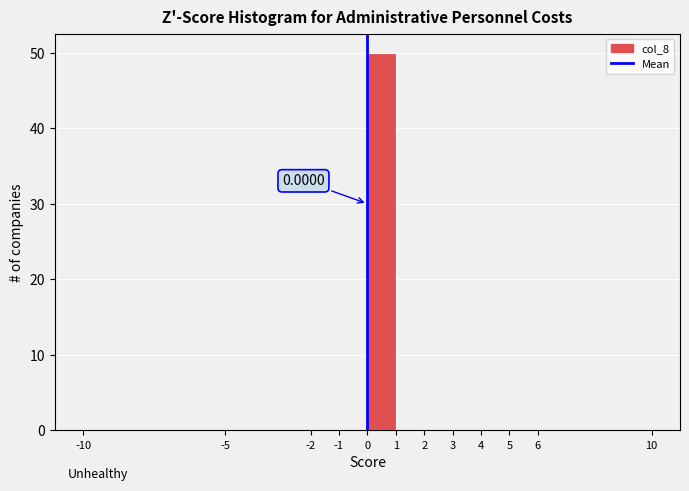

Which range on the x-axis has the tallest bar?

0 to 1